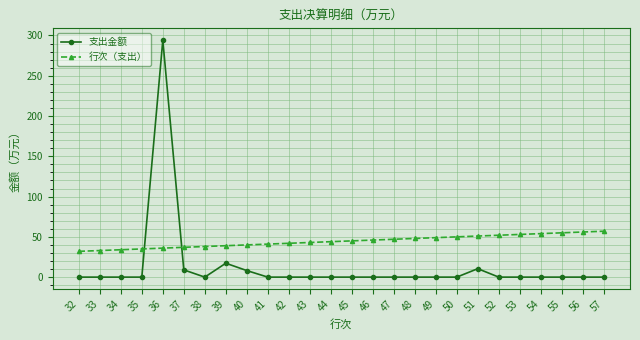

Which series has the widest spread of values?

支出金额